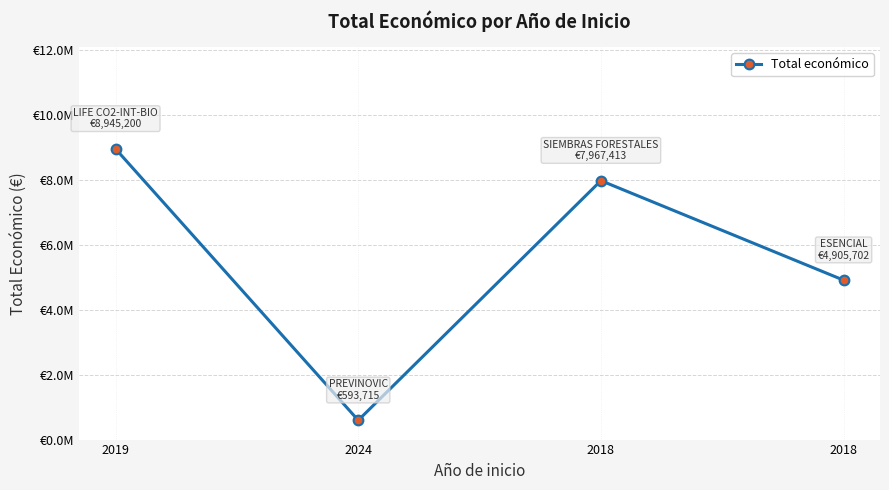

What is the sum of the values at 2024 and 2018?

8561128